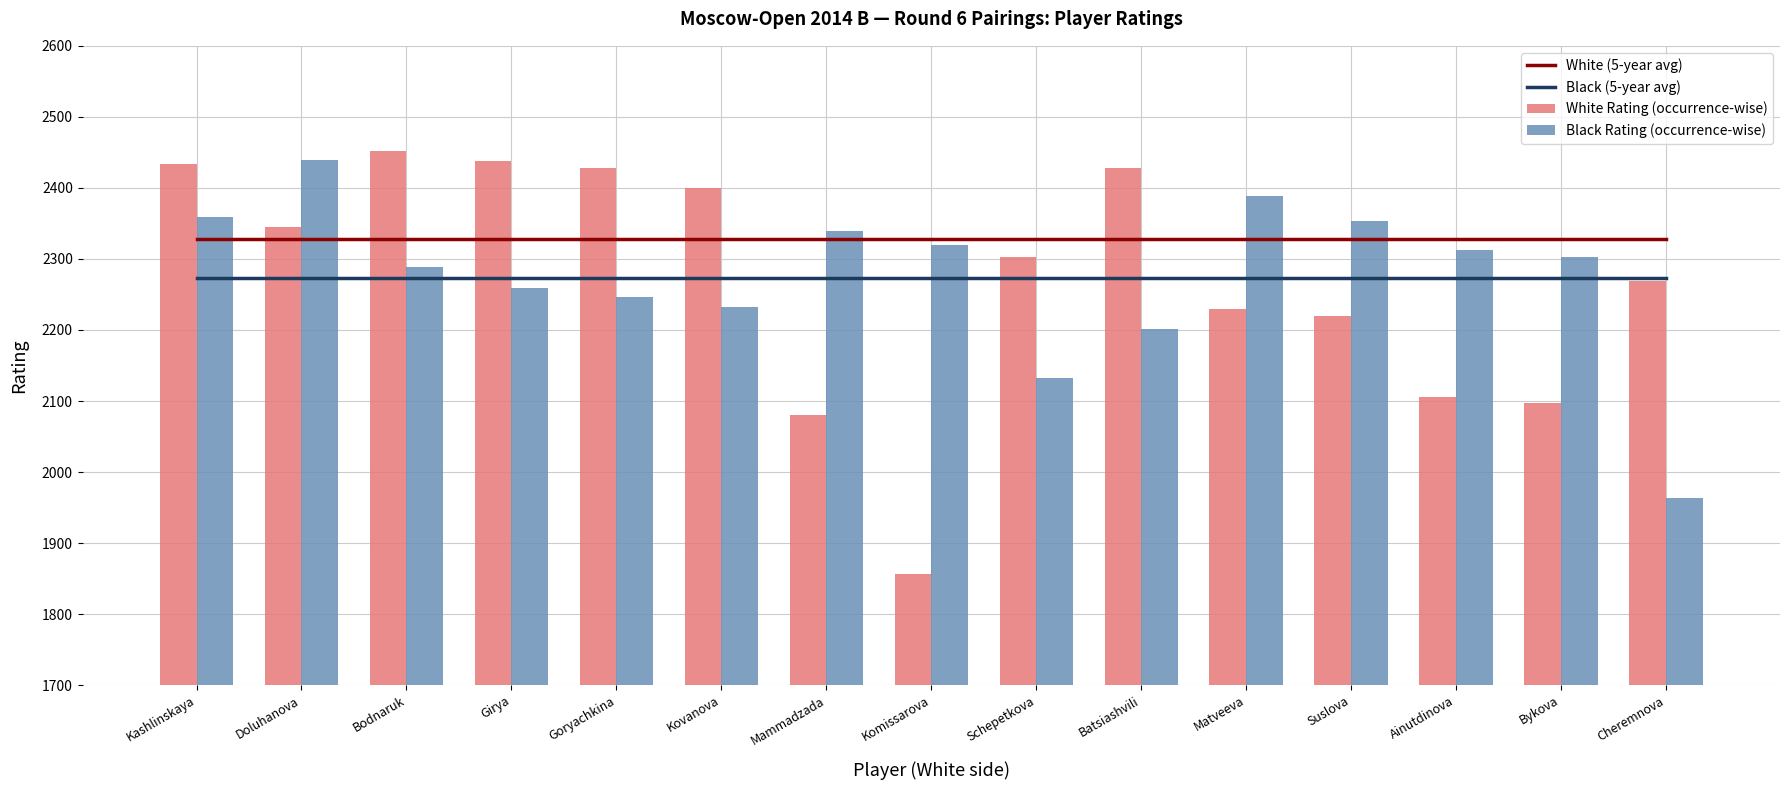

How many distinct data groups are displayed?

4